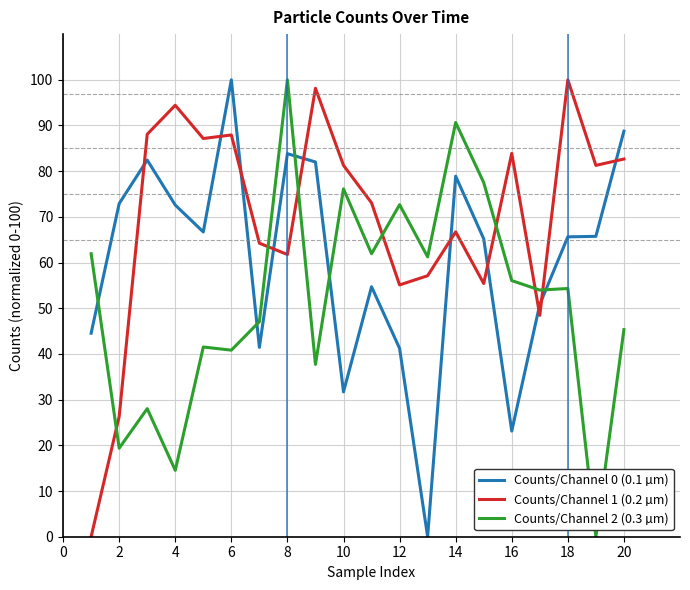

True or false: Counts/Channel 0 (0.1 µm) and Counts/Channel 2 (0.3 µm) intersect in this chart.

True